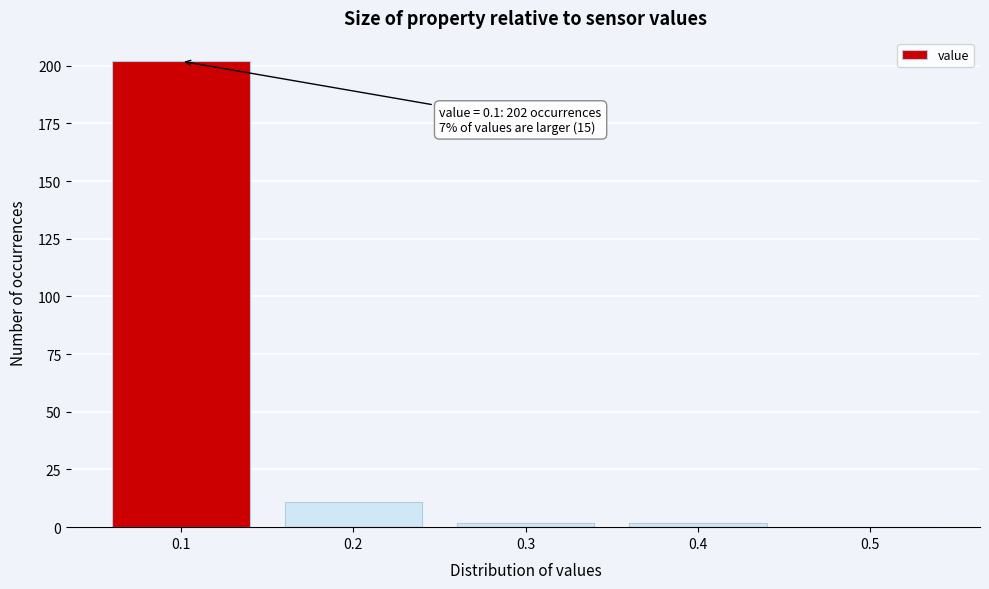

Reading left to right, what are all the values shown in this chart?

0.1=202	0.2=11	0.3=2	0.4=2	0.5=0